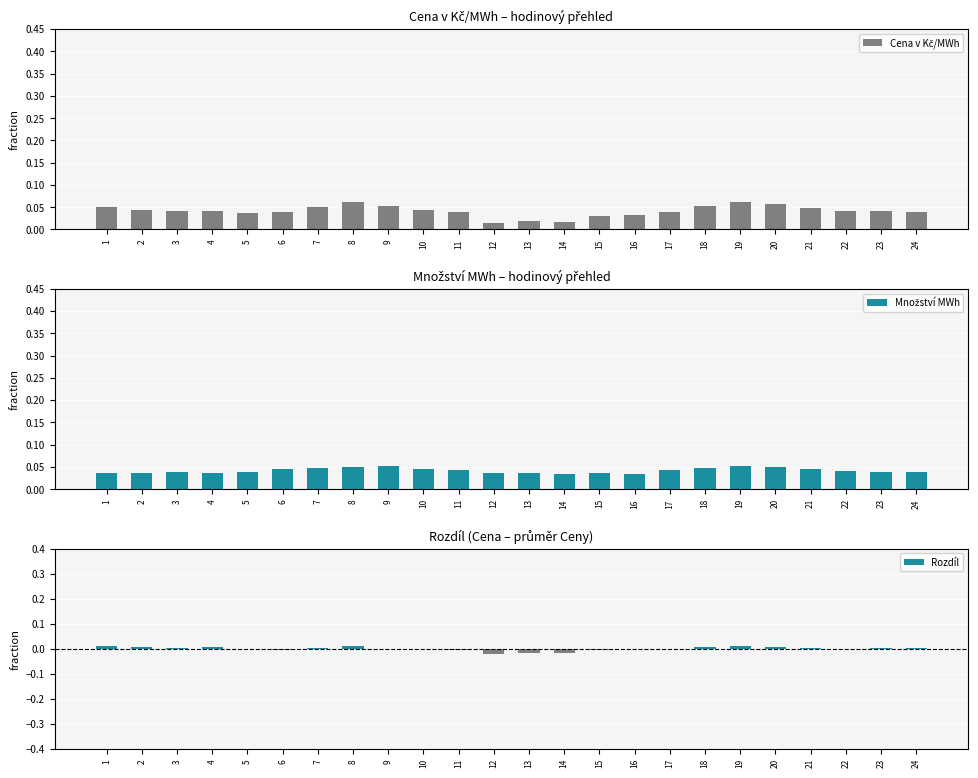

Does the chart contain any negative values?

Yes